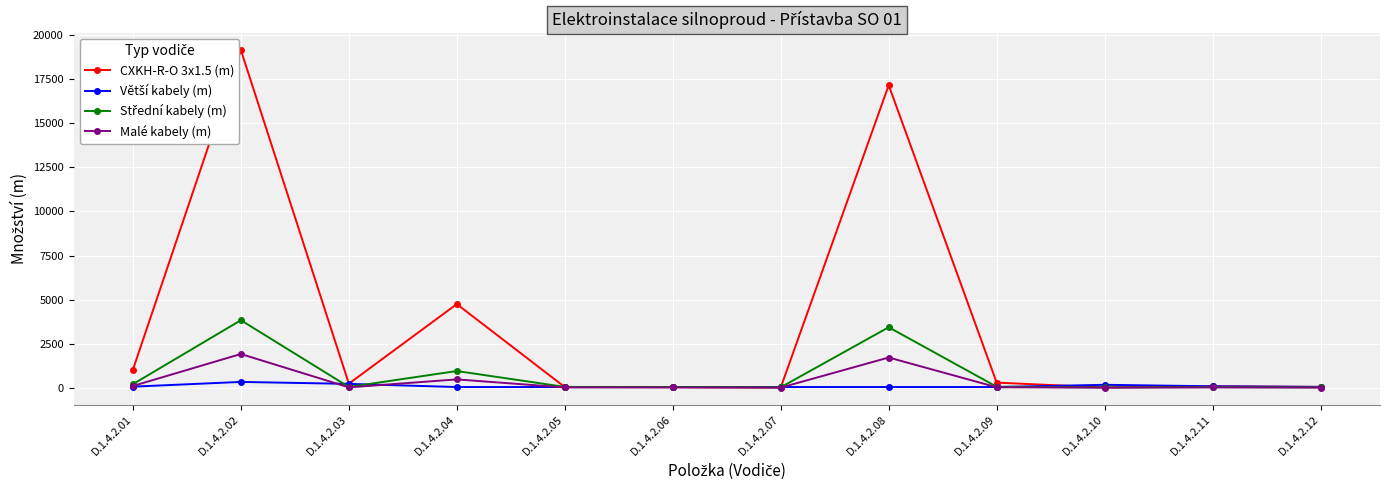

What is the value of the Malé kabely (m) point at the 4th from the left?

474.7